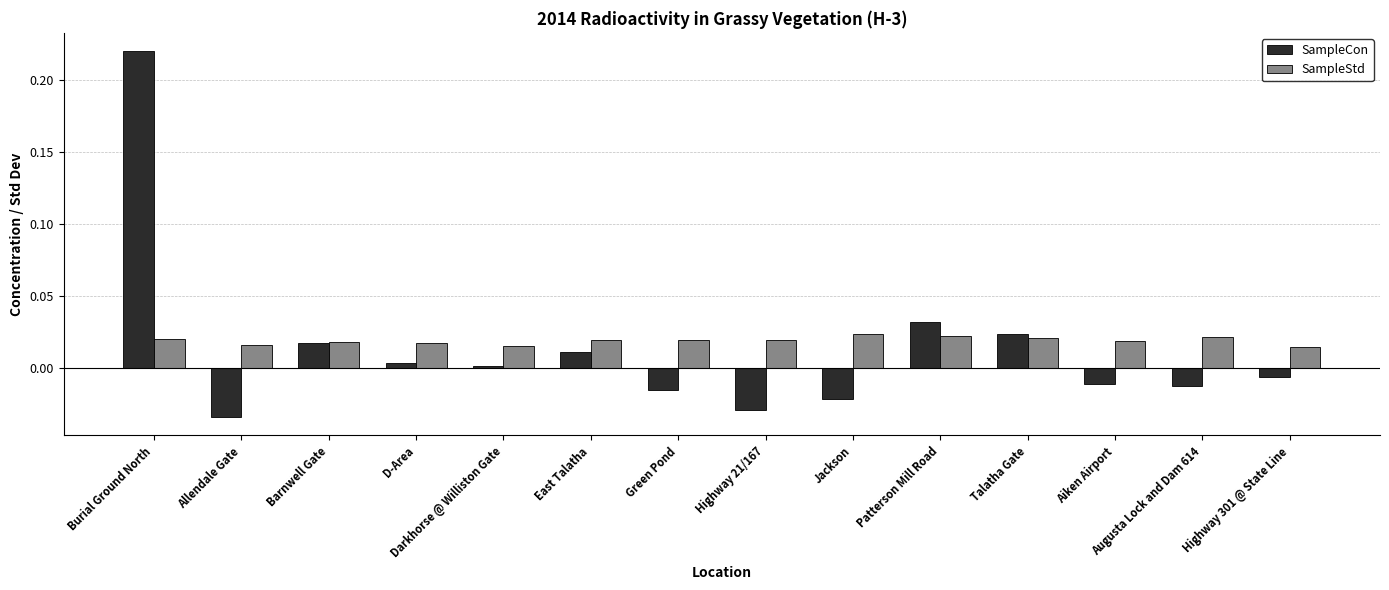

At how many categories does at least one series exceed 0?

14